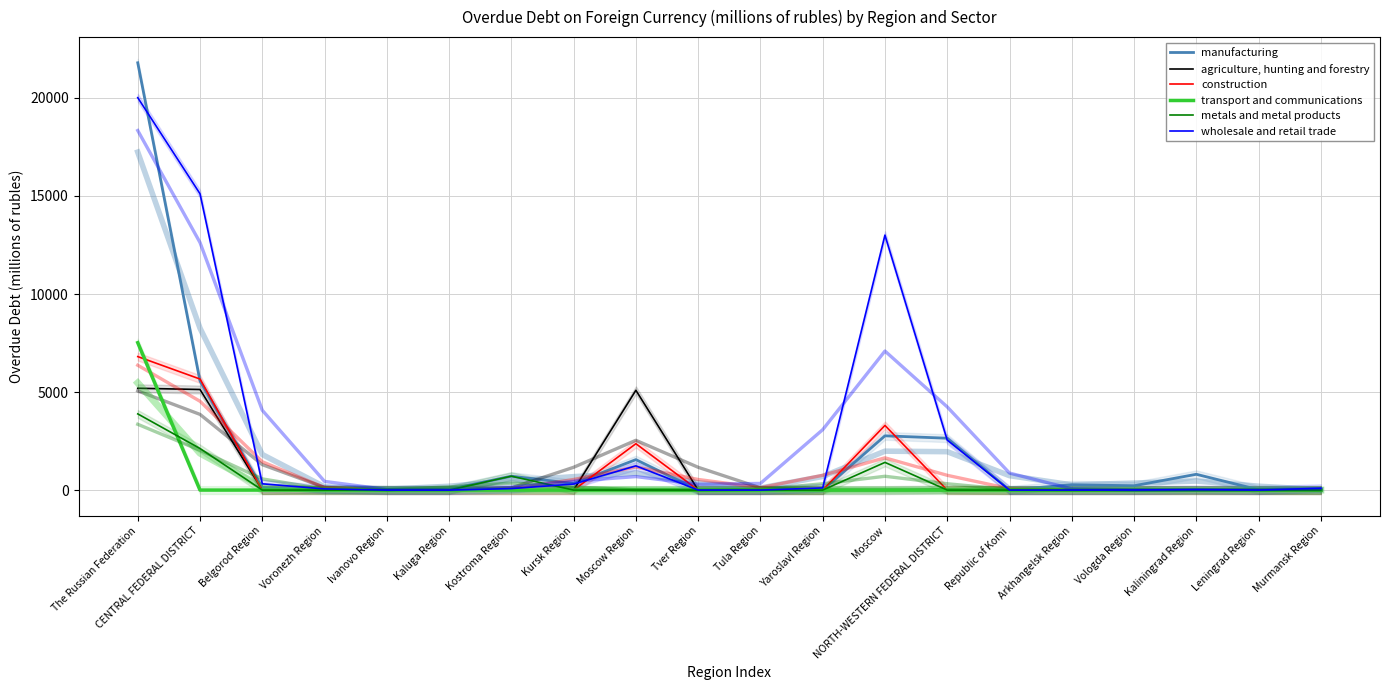

Which category has the lowest value across all series?

Voronezh Region